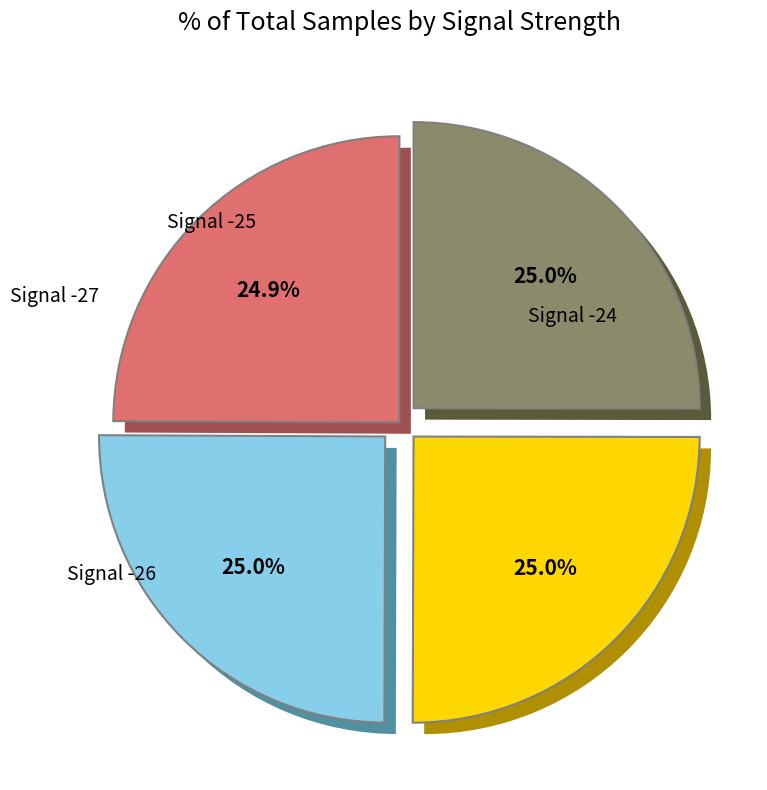

Count the number of slices in the pie.

4